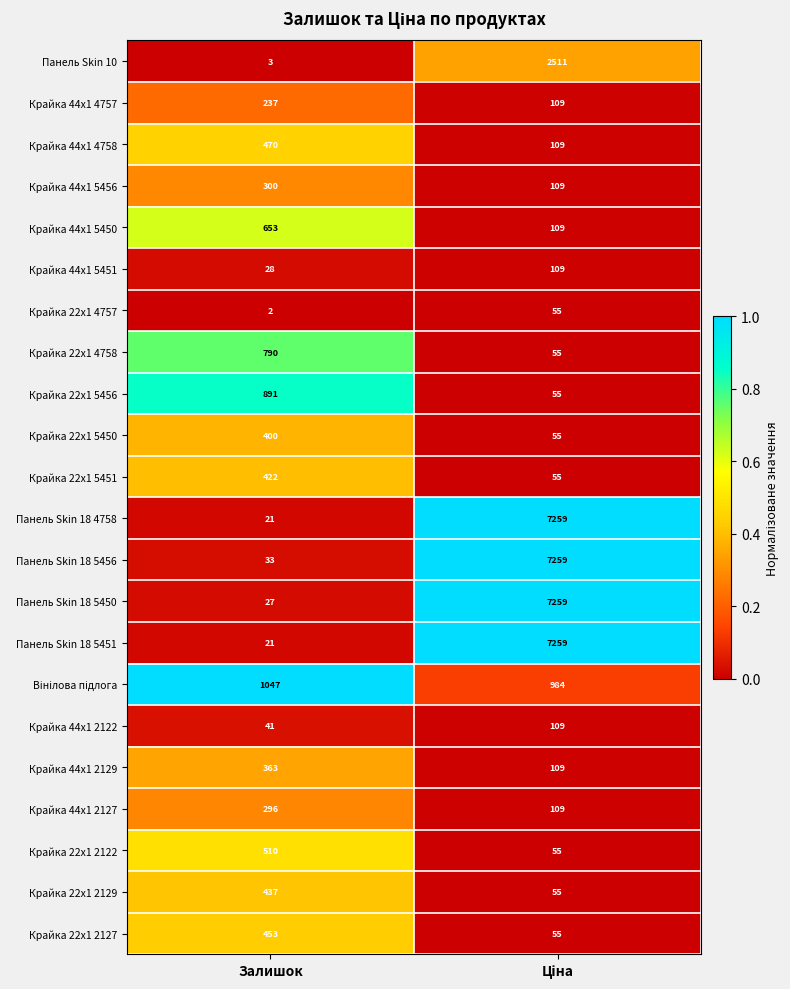

Which series has the largest total across all categories?

Панель Skin 18 5456